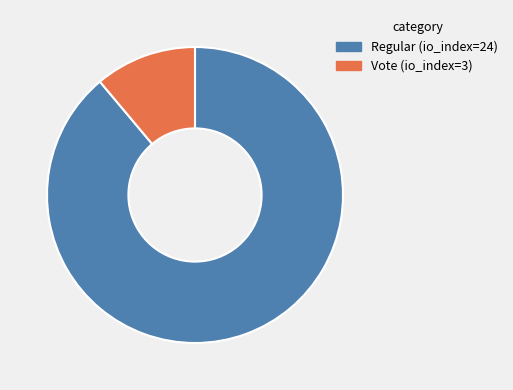

What is the largest slice in the pie chart?

Regular (io_index=24)